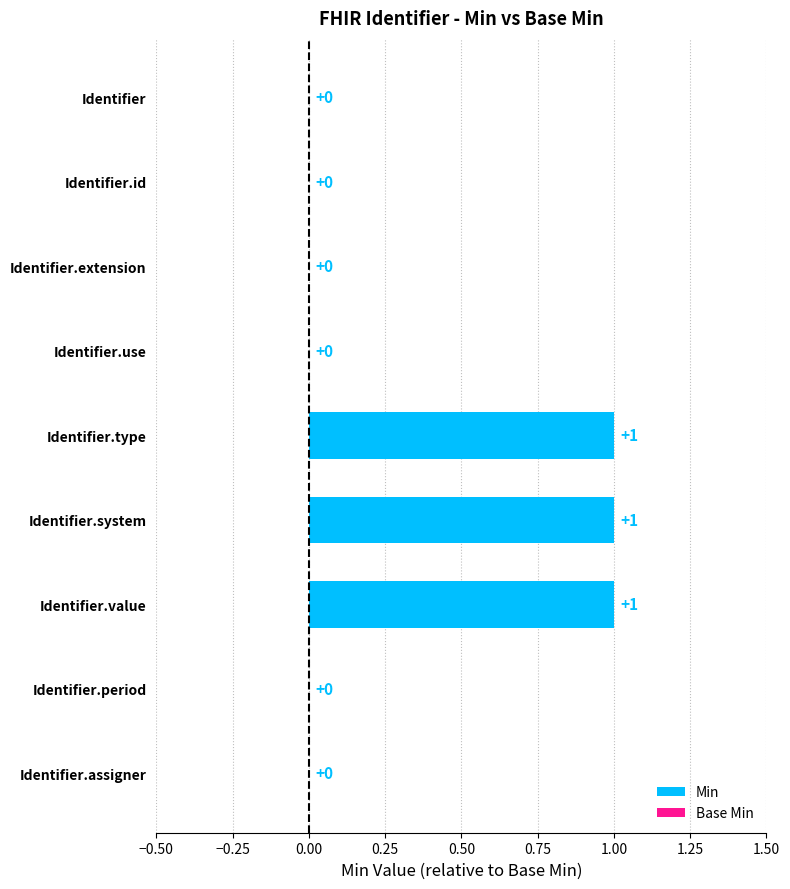

Reading left to right, what are all the values shown in this chart?

Min: Identifier=0	Identifier.id=0	Identifier.extension=0	Identifier.use=0	Identifier.type=1	Identifier.system=1	Identifier.value=1	Identifier.period=0	Identifier.assigner=0
Base Min: Identifier=0	Identifier.id=0	Identifier.extension=0	Identifier.use=0	Identifier.type=0	Identifier.system=0	Identifier.value=0	Identifier.period=0	Identifier.assigner=0